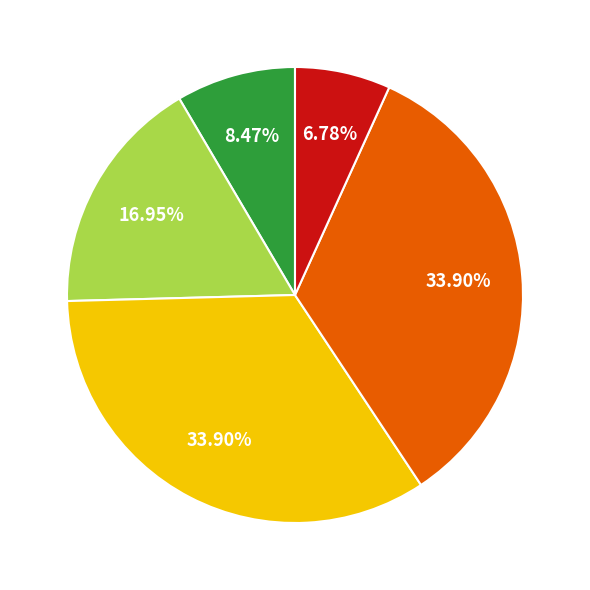

Is there a majority slice in this chart?

No